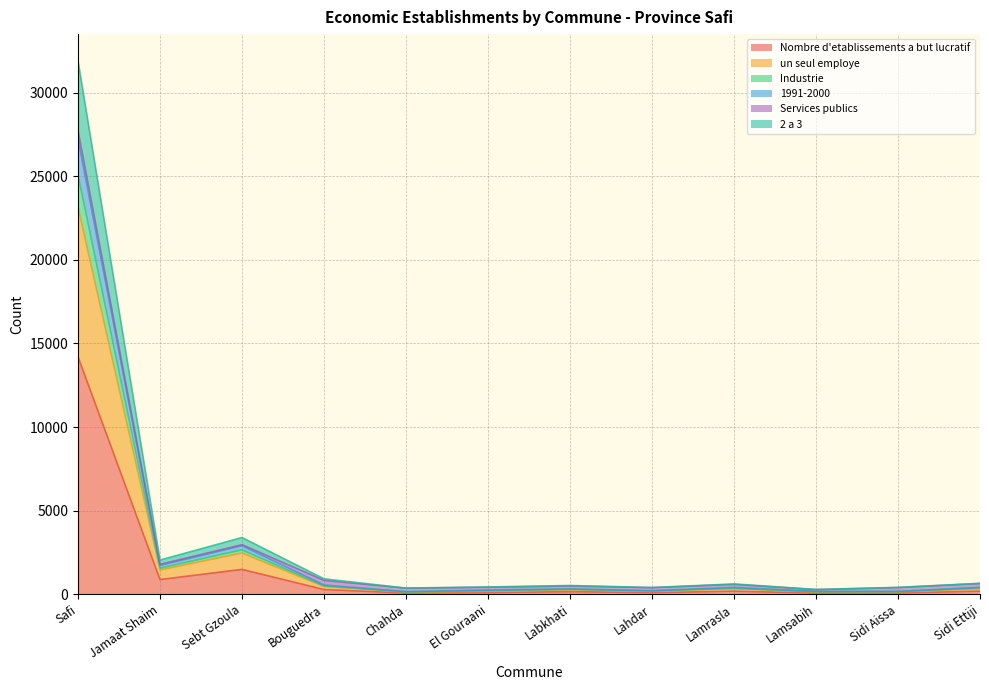

What position from the left is Lamsabih?

10